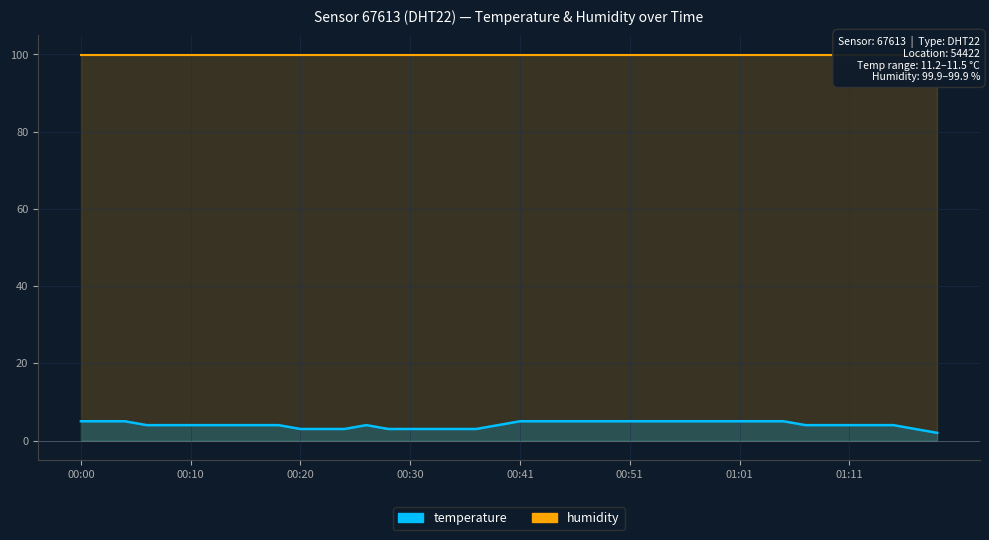

How many data points are less than 4?

10